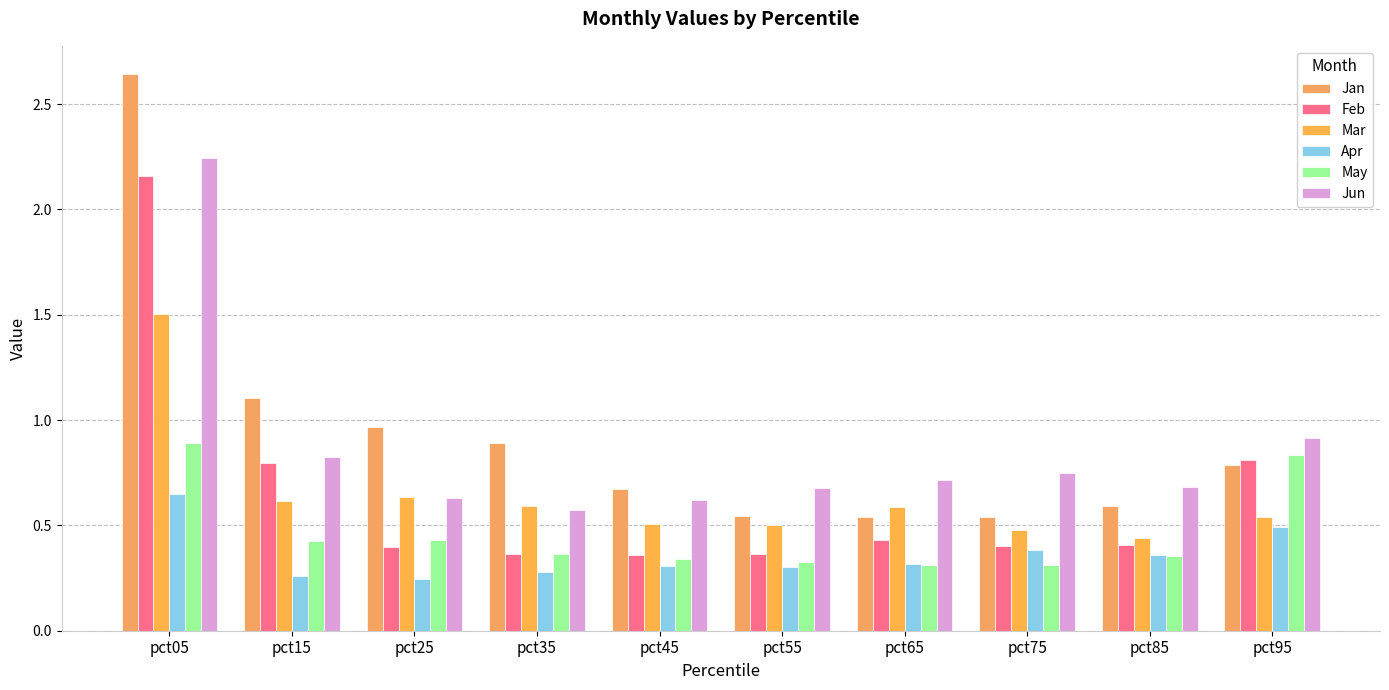

List the series in order of their peak value, lowest first.

Apr, May, Mar, Feb, Jun, Jan